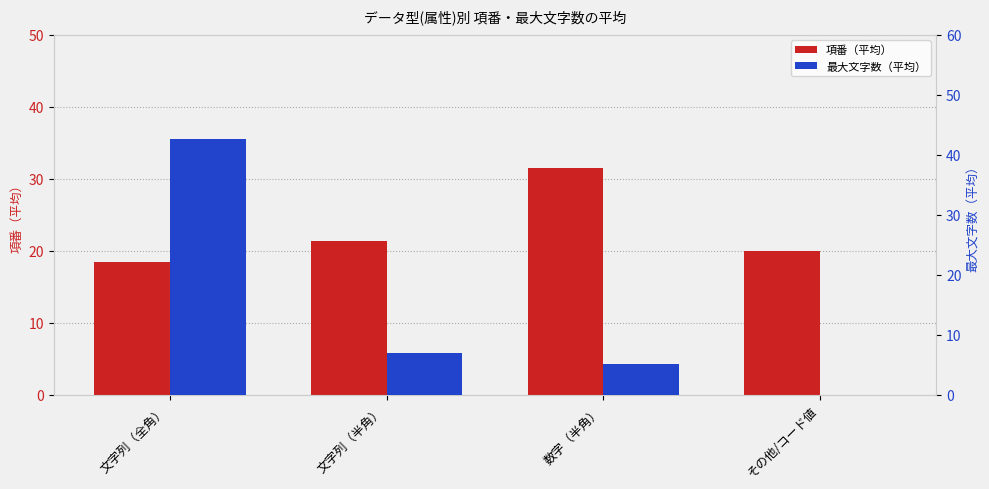

Reading left to right, list all the values displayed in this chart.

項番（平均）: 18.5	21.3	31.5	20.0
最大文字数（平均）: 42.6	7.0	5.2	0.0